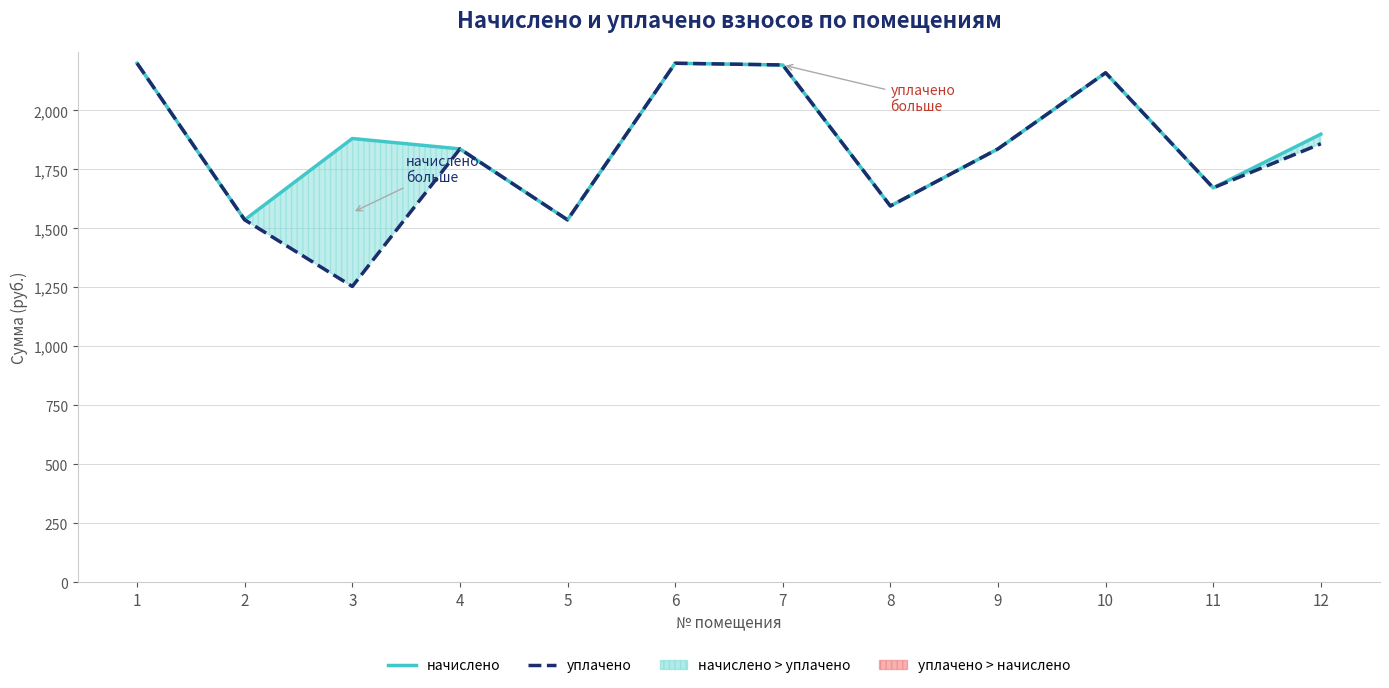

Reading left to right, what are all the values shown in this chart?

начислено: 2199.6	1536.1	1880.7	1836.7	1536.1	2199.6	2192.3	1594.7	1836.7	2159.3	1671.7	1899.0
уплачено: 2199.8	1536.1	1253.8	1836.7	1536.1	2199.7	2192.4	1594.7	1836.7	2159.3	1671.7	1858.4